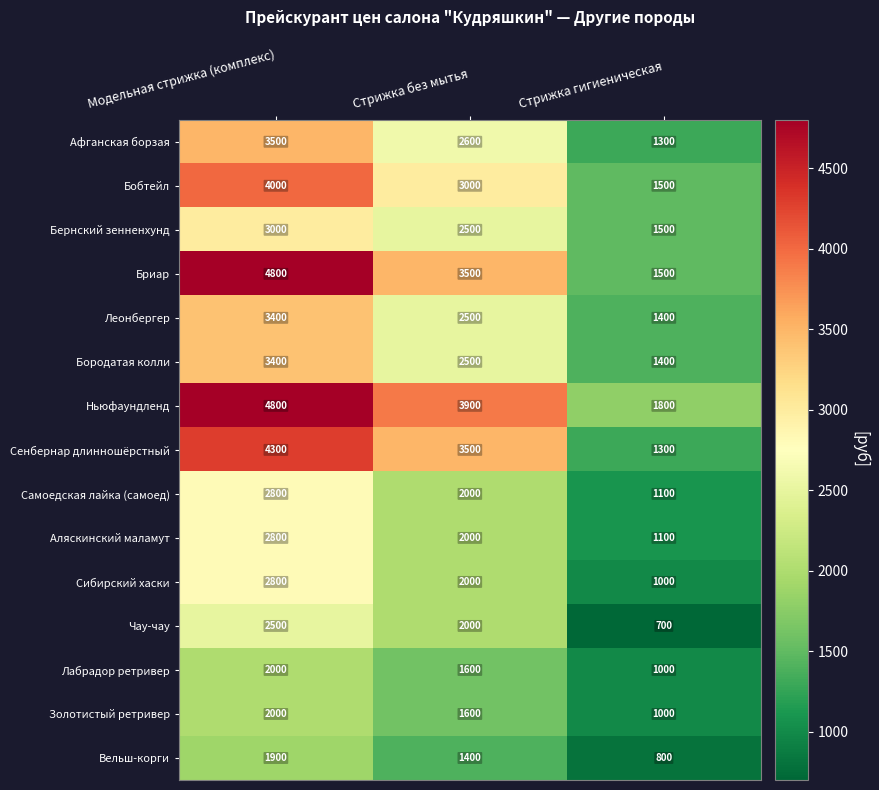

What is the average value of the Вельш-корги series?

1367